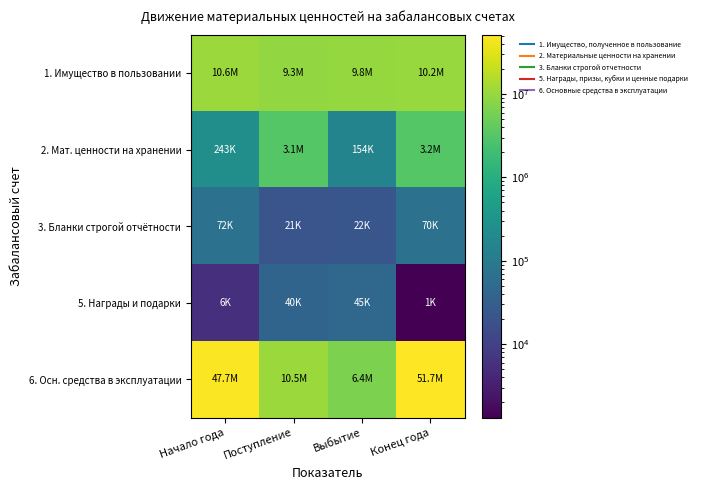

What is the greatest value displayed?

51722952.6